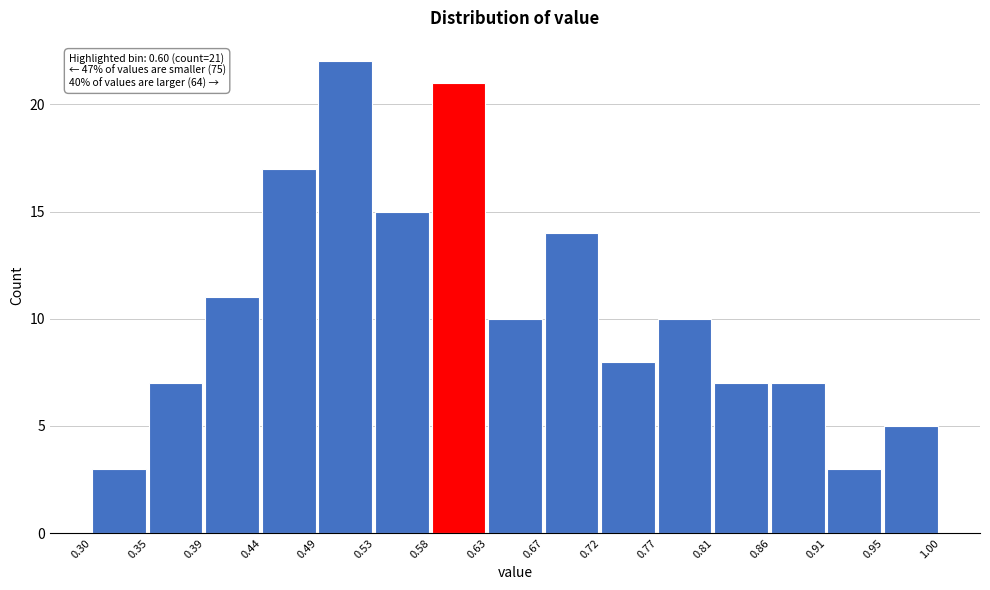

Over which range of the x-axis is the bar tallest?

0.49 to 0.53